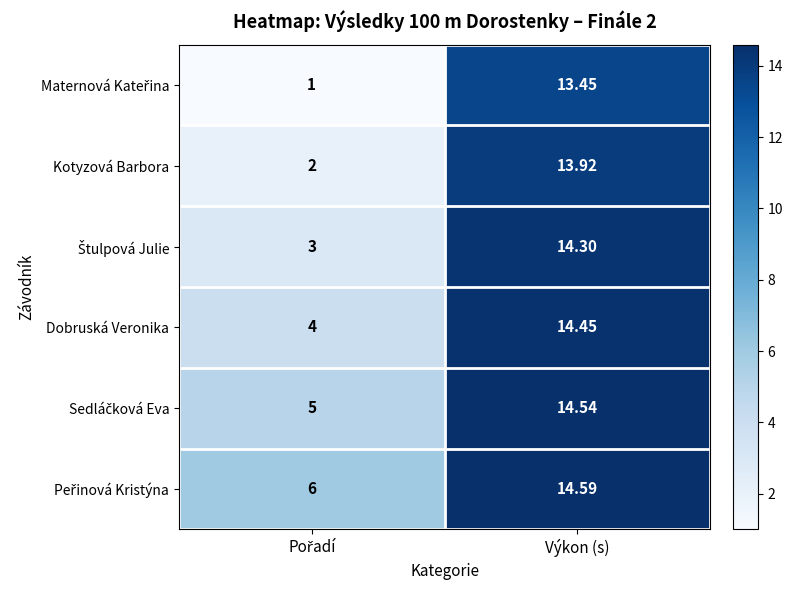

At which category is the sum across all series the highest?

Výkon (s)